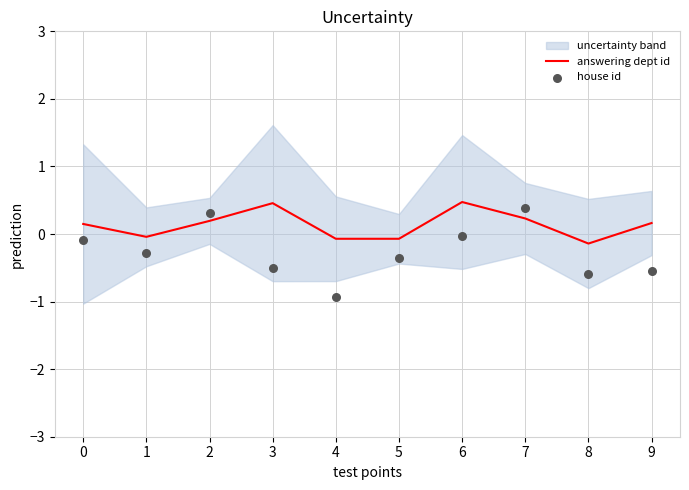

Which series contains the highest Y value?

answering dept id